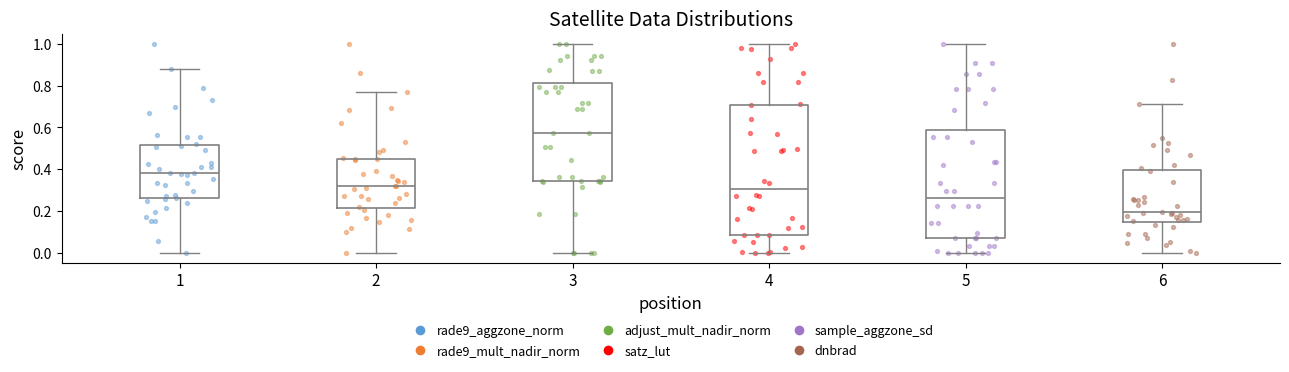

Where does the upper whisker of the box at x = 5 end on the y-axis? The values are not printed on the chart, so give them approximately, as read against the axis.

1.00